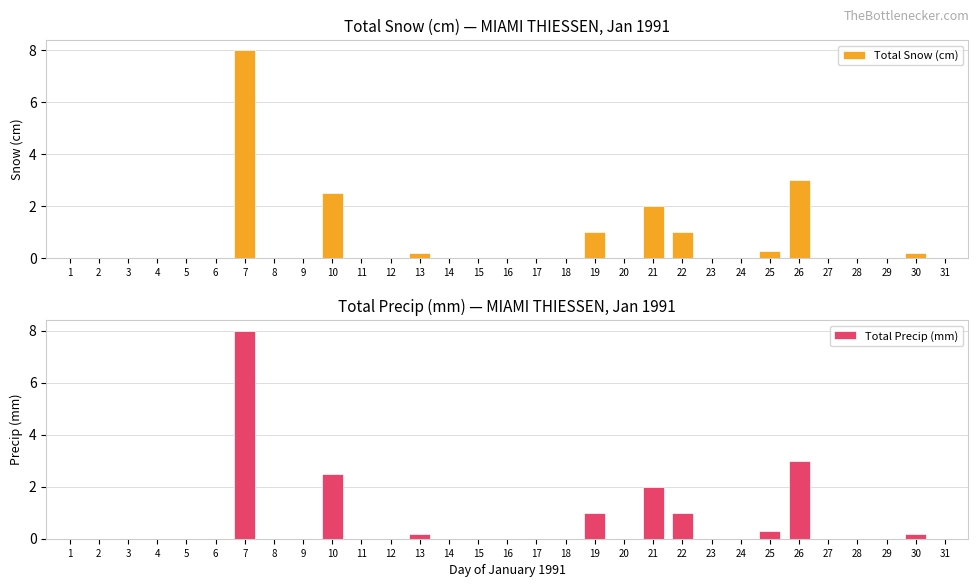

Rank the series at 14 from highest to lowest value.

Total Snow (cm), Total Precip (mm)